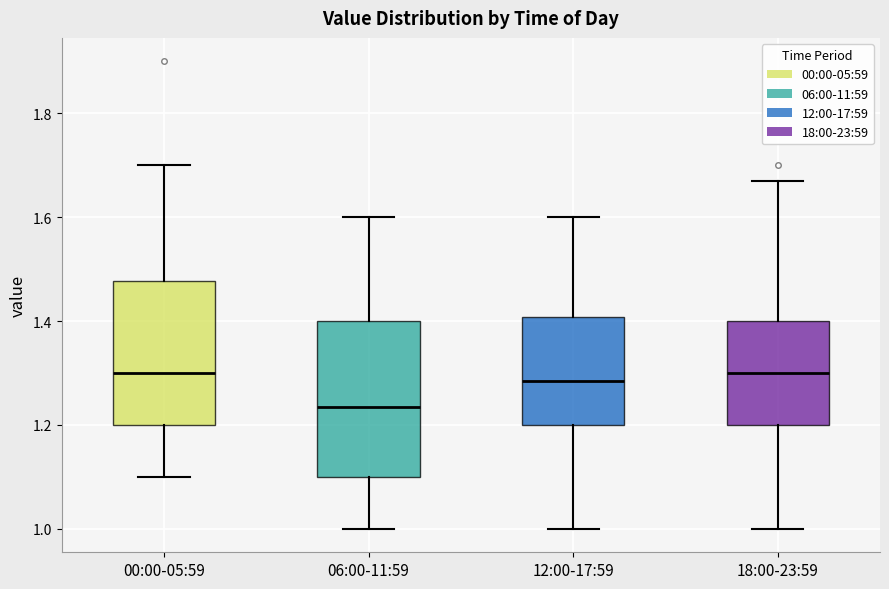

Reading left to right, transcribe this box plot: for each box, give where its median line is, the range the box spans, and where its two whiskers end, as read against the y-axis. The values are not printed on the chart, so give them approximately, as read against the axis.

00:00-05:59: median 1.30, box 1.20 to 1.48, whiskers 1.10 to 1.70
06:00-11:59: median 1.24, box 1.10 to 1.40, whiskers 1.00 to 1.60
12:00-17:59: median 1.28, box 1.20 to 1.40, whiskers 1.00 to 1.60
18:00-23:59: median 1.30, box 1.20 to 1.40, whiskers 1.00 to 1.68